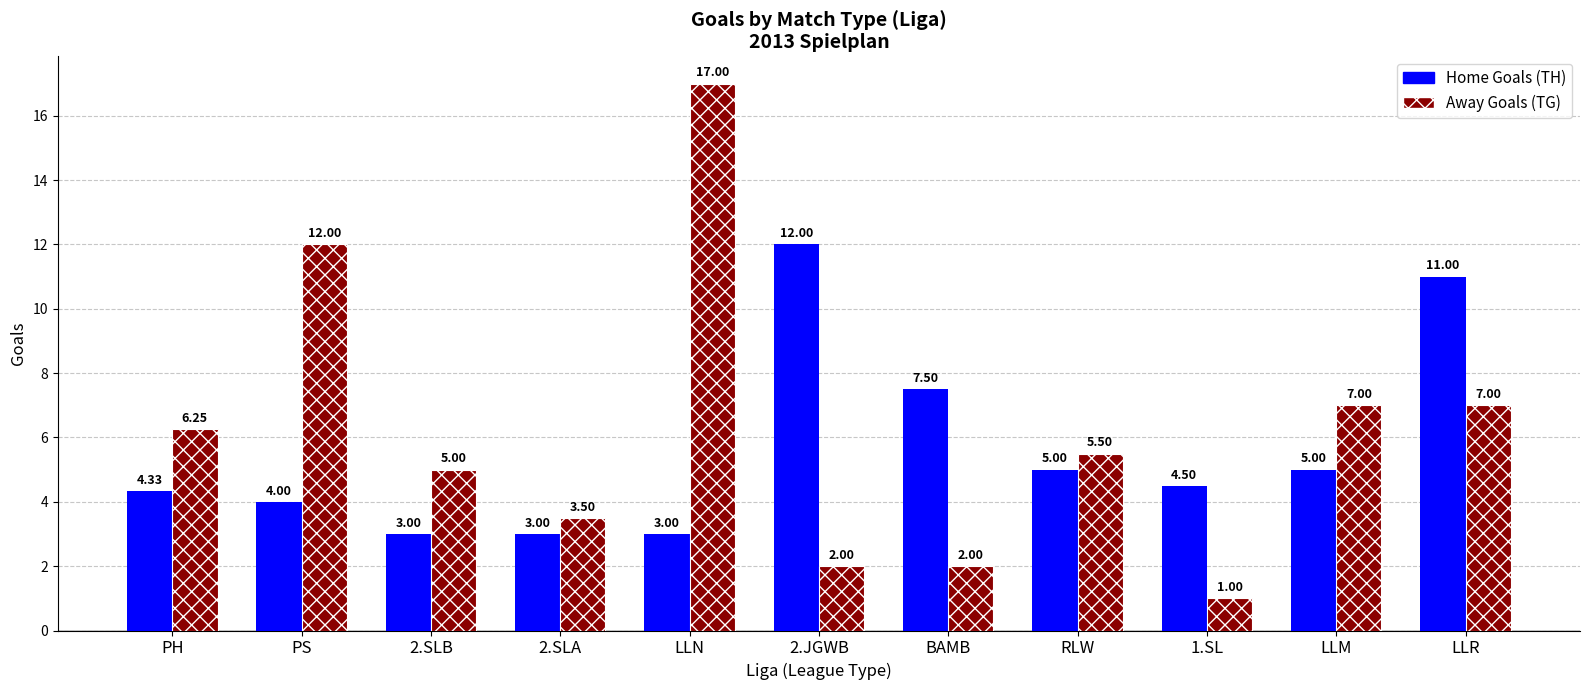

Which series changed the most between PS and LLN?

Away Goals (TG)